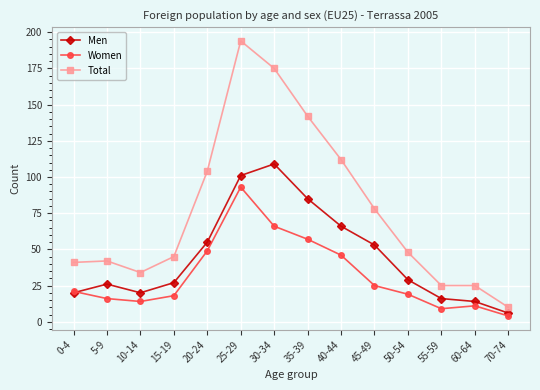

What is the difference between the maximum and minimum values in the Total series?

184